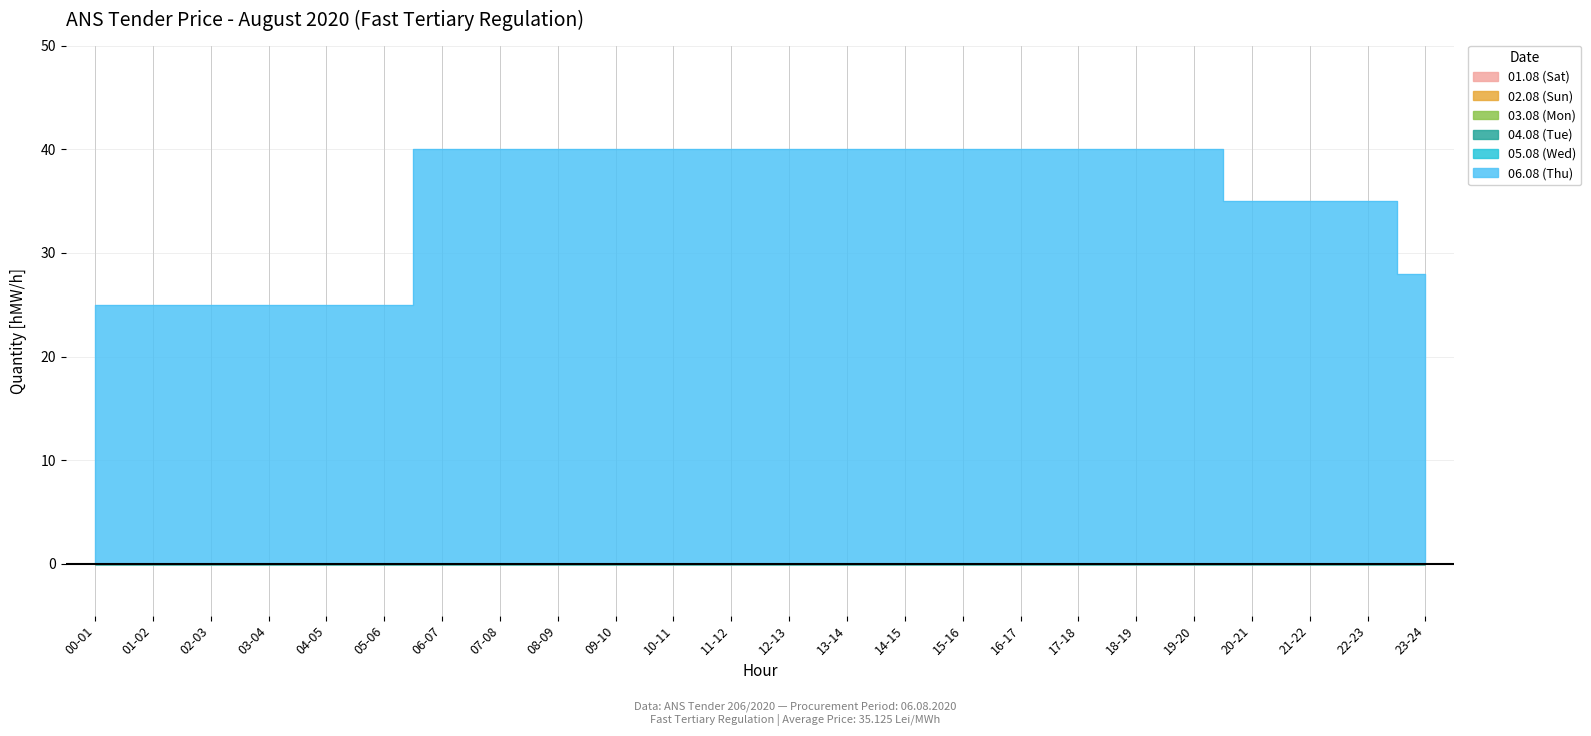

What is the average value of the 06.08 (Thu) series?

35